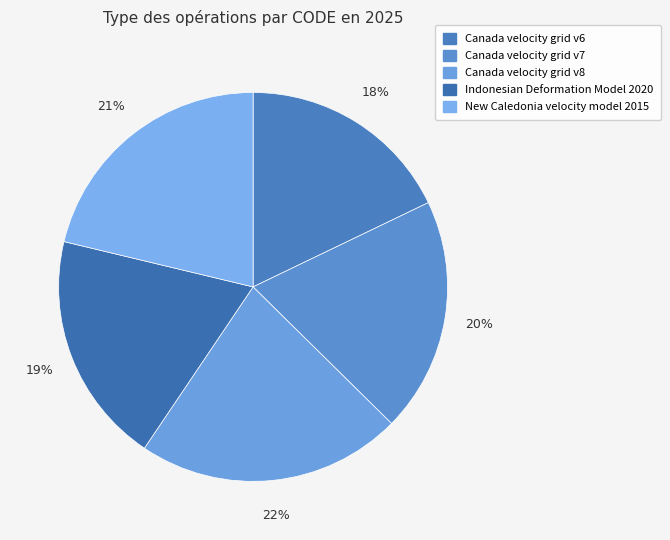

How many segments does this pie chart have?

5